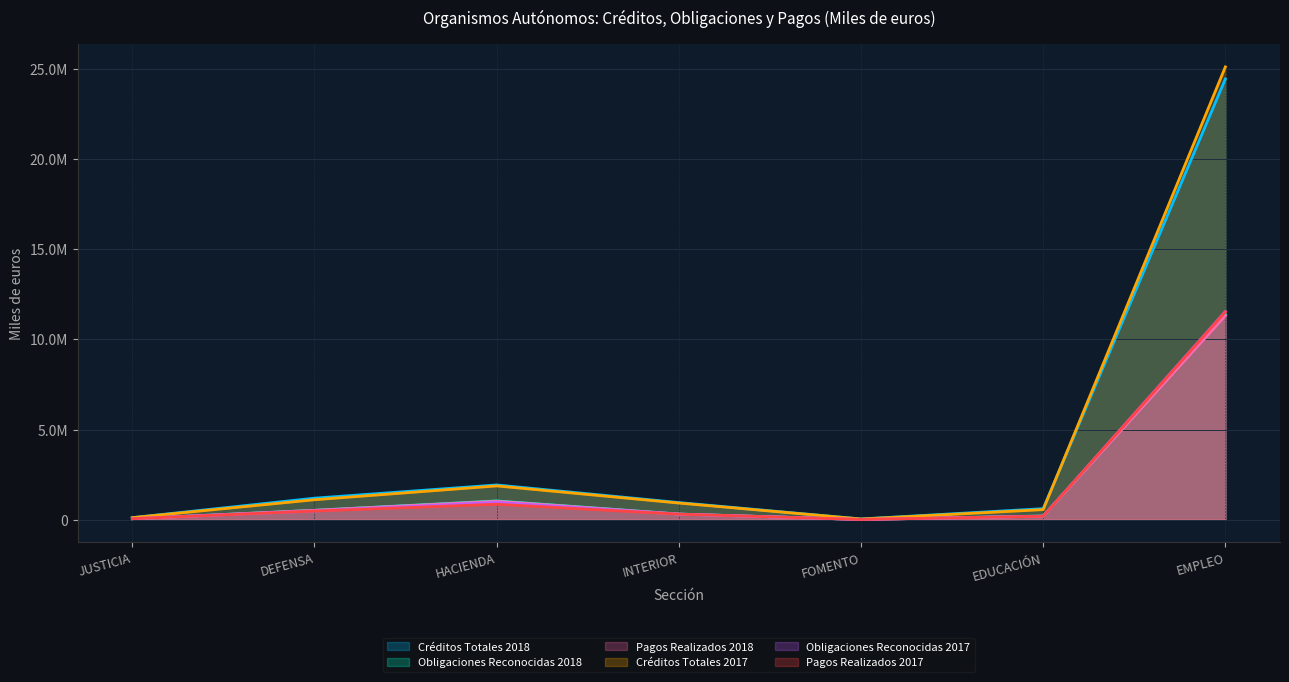

What is the difference between the maximum and minimum values in the Créditos Totales 2017 series?

25063626